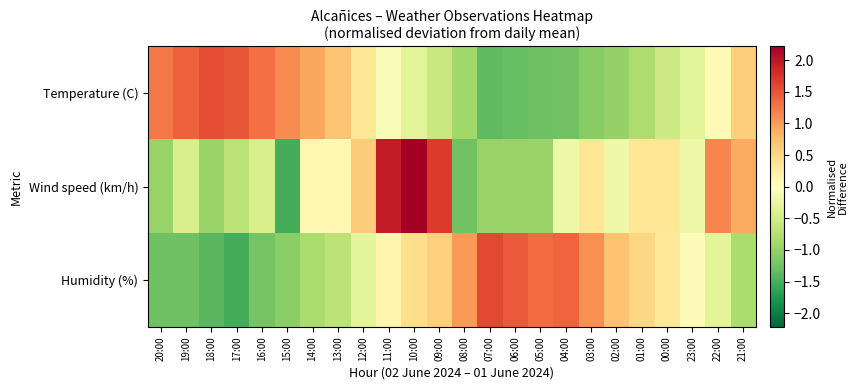

At which category is the sum across all series the highest?

10:00